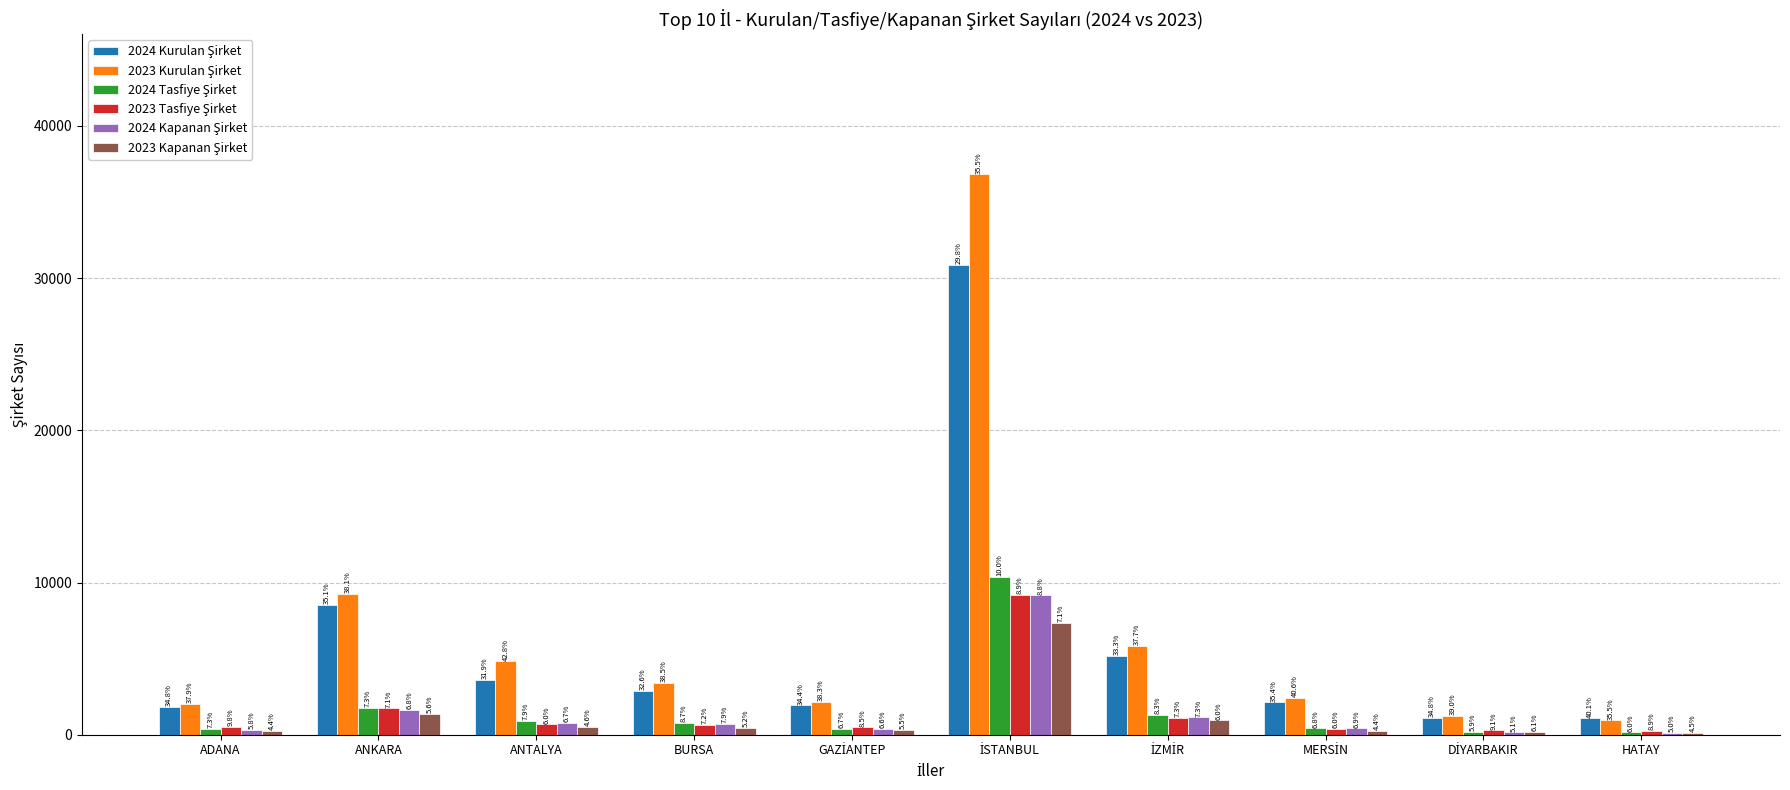

True or false: 2023 Tasfiye Şirket has a value of 3018 at ANKARA.

False